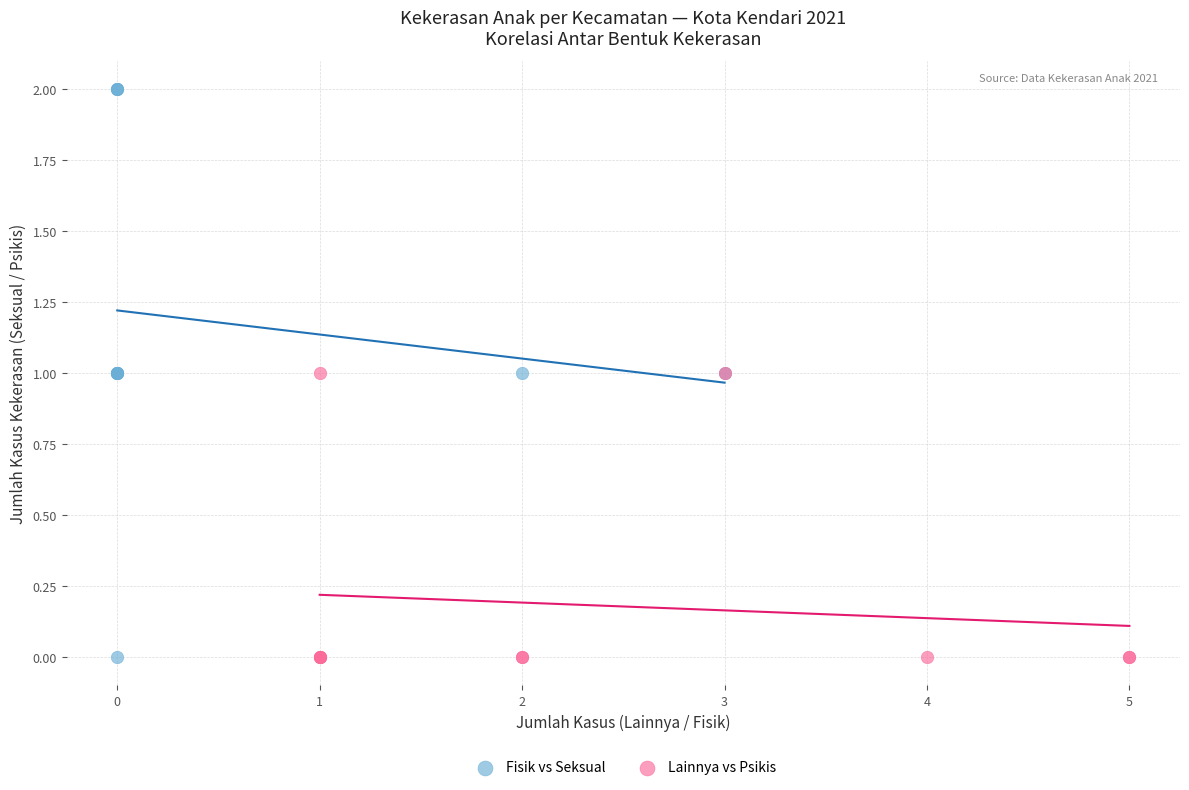

Which series contains the highest Y value?

Fisik vs Seksual